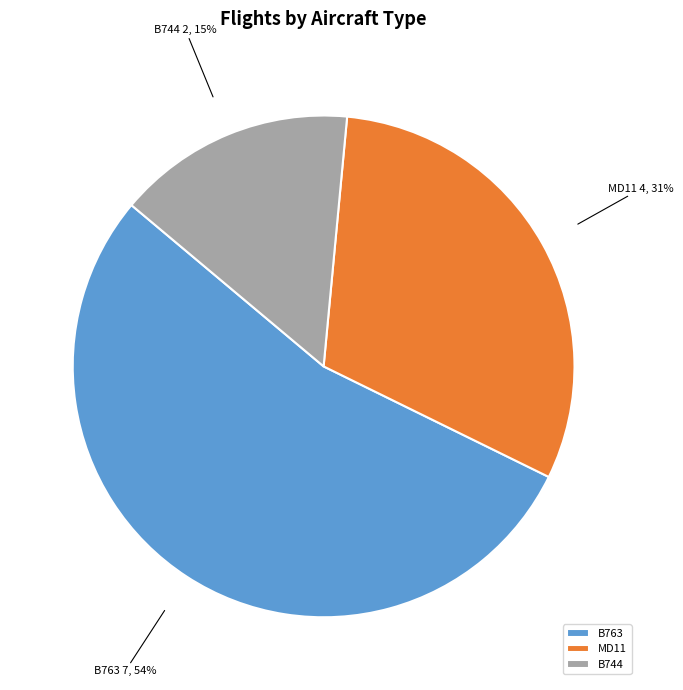

To the nearest percent, what percentage of the pie is MD11?

31%